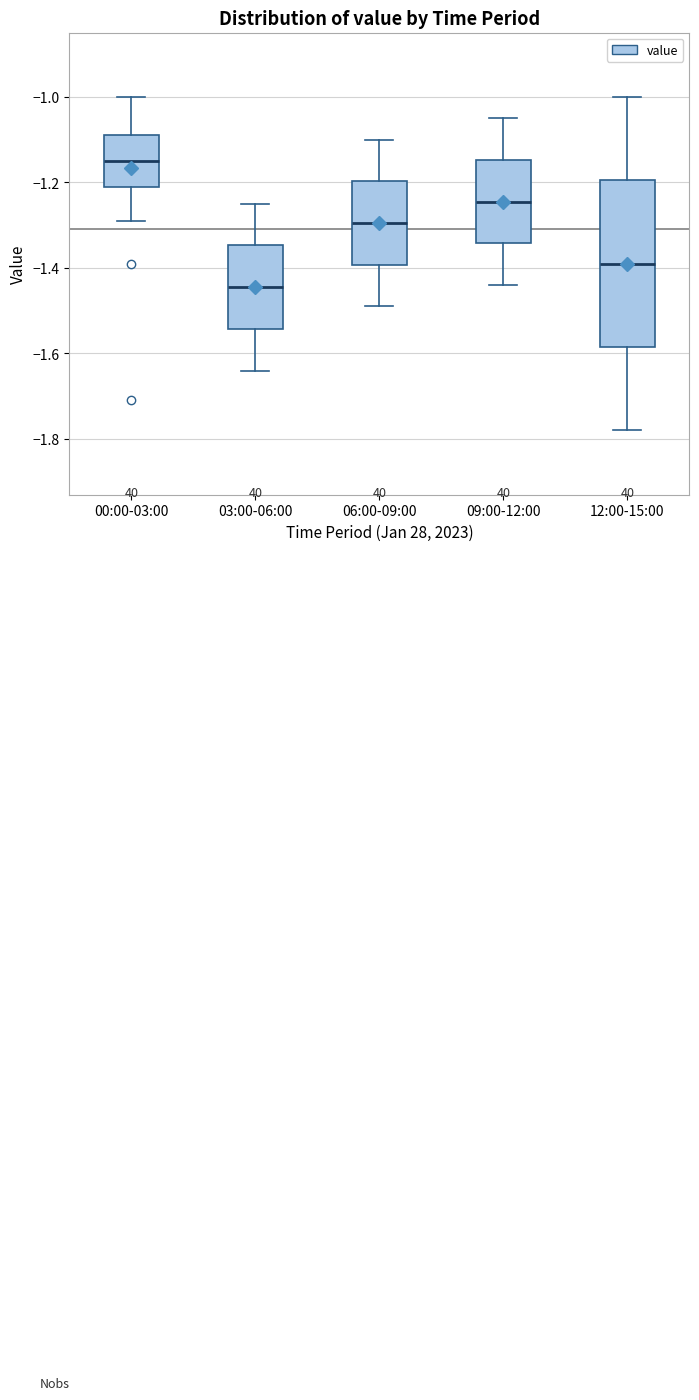

Where does the lower whisker of the box for 00:00-03:00 end on the y-axis? The values are not printed on the chart, so give them approximately, as read against the axis.

-1.28